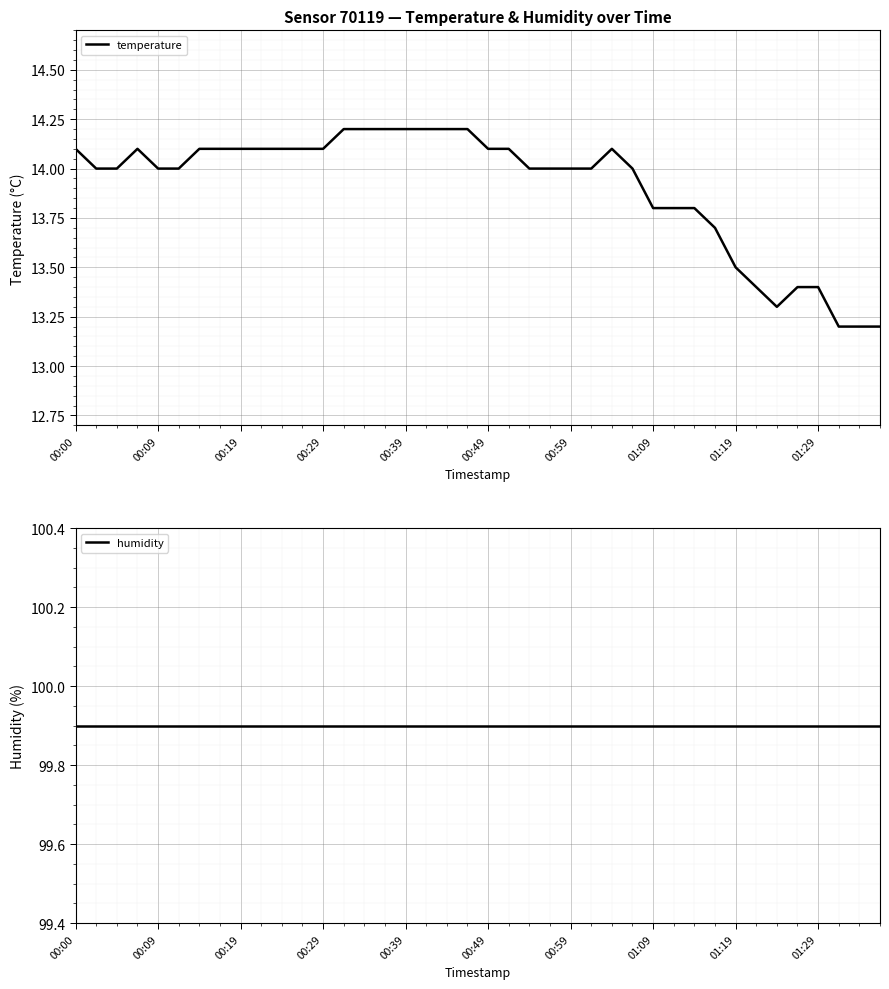

What is the total value across all series at 35?

113.3